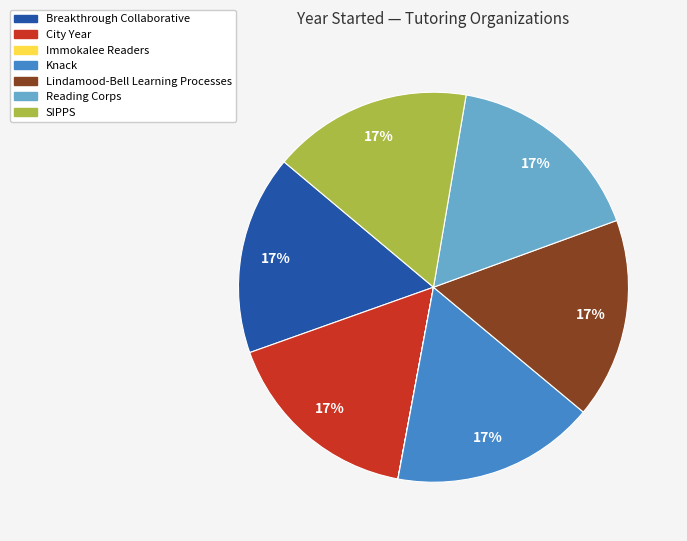

To the nearest percent, what is the average slice percentage?

14%